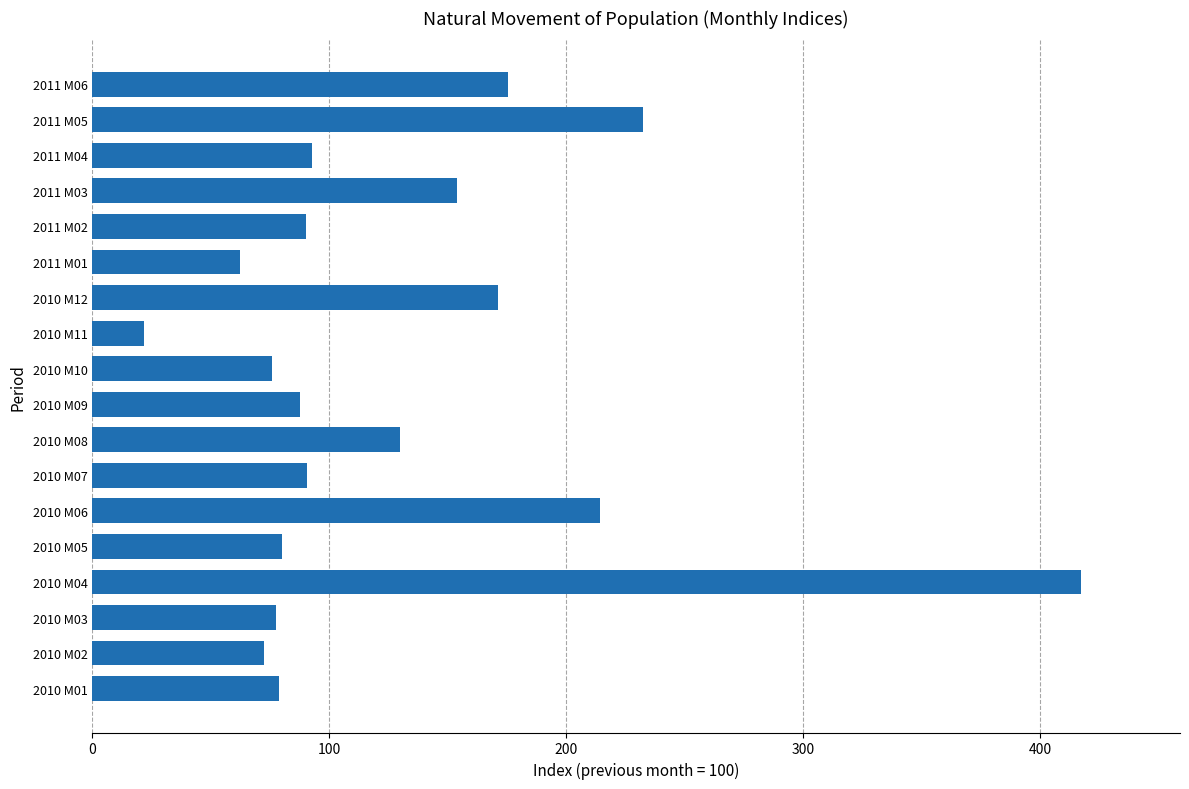

The value at 2011 M01 is 90.2. True or false?

False